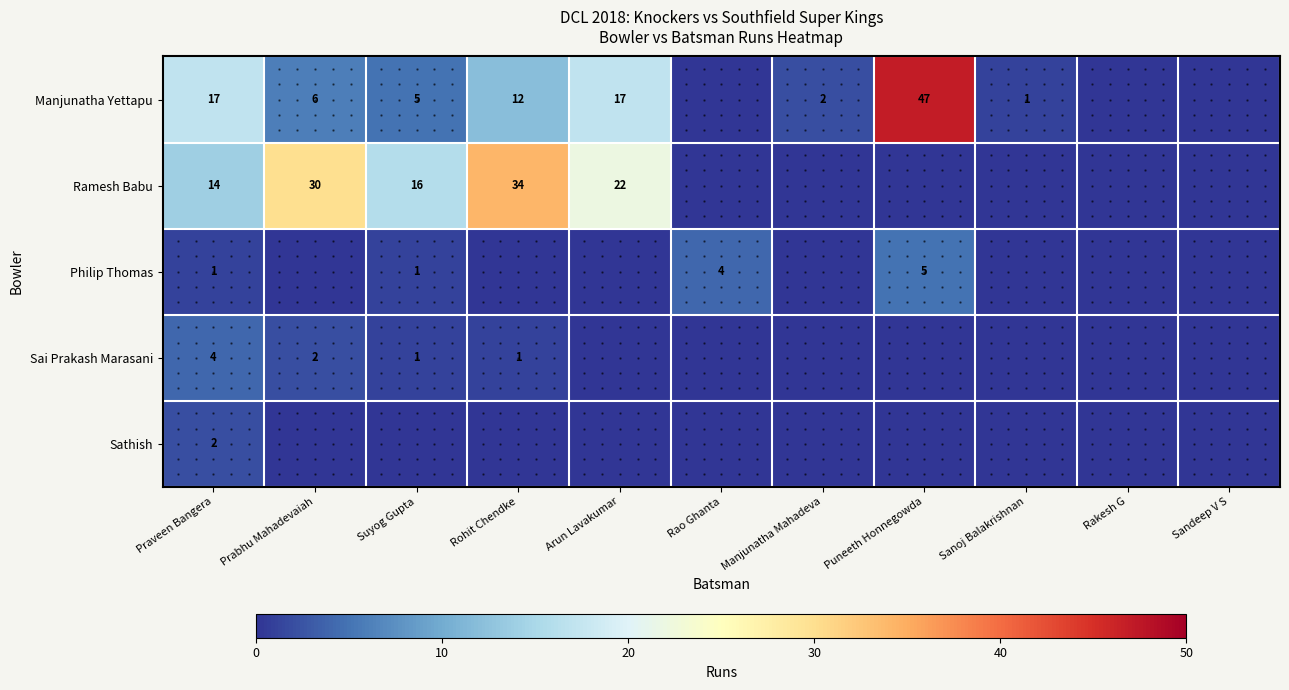

The value of Manjunatha Yettapu at Praveen Bangera is 17. True or false?

True